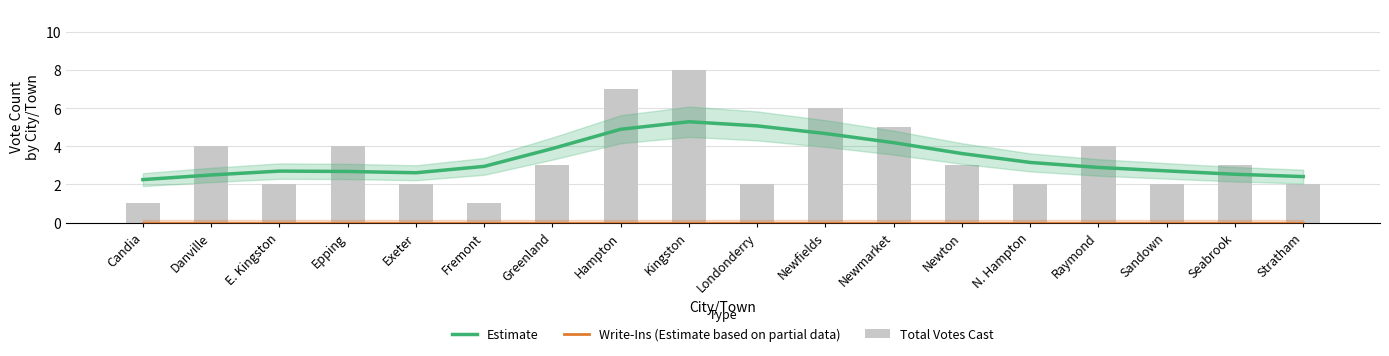

What is the label of the 18th bar from the right?

Candia